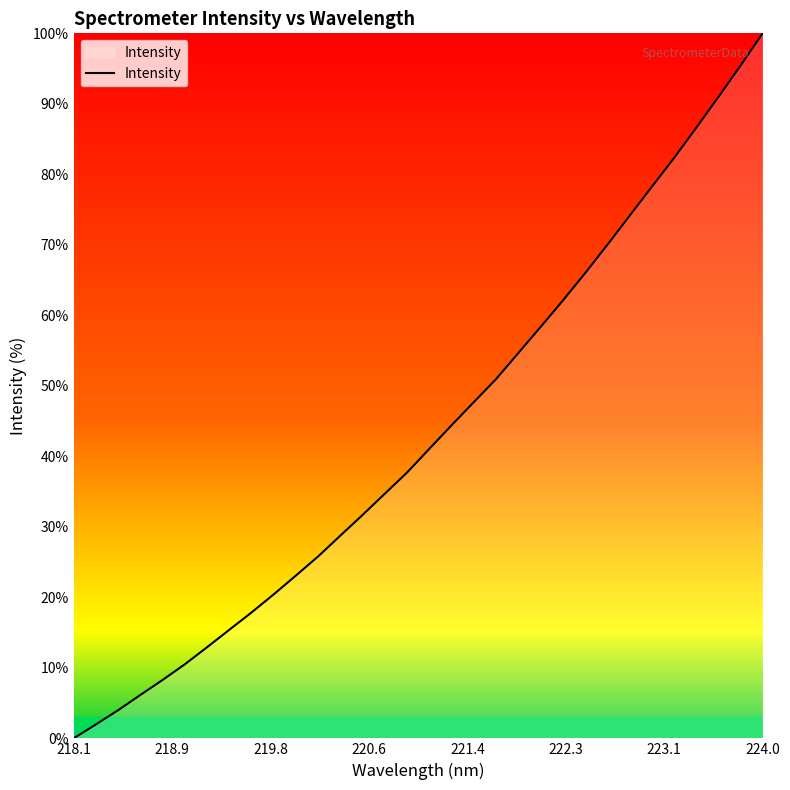

What is the maximum value shown in the chart?

100.0